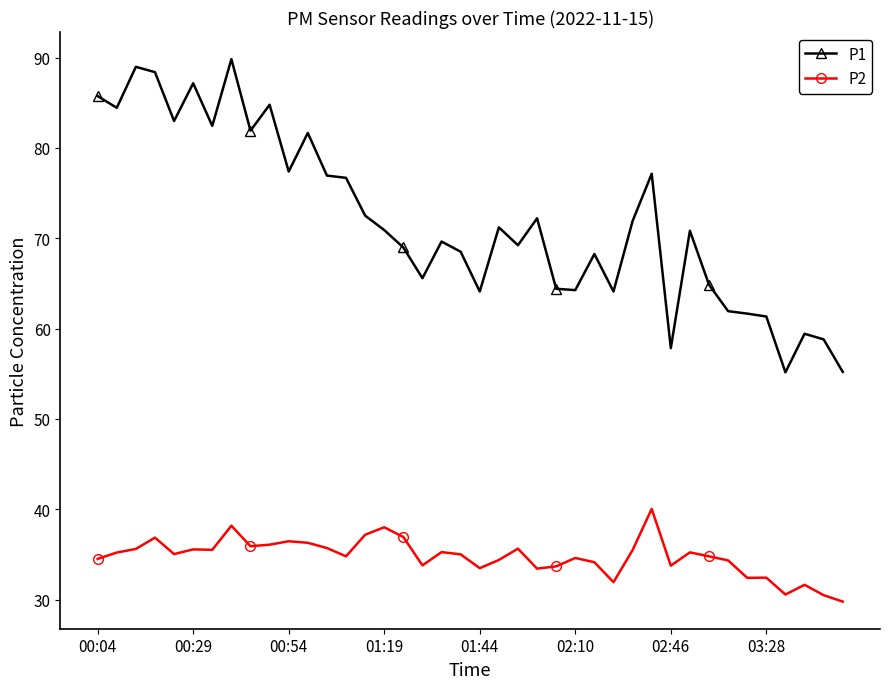

Is this an area chart (filled region under the line)?

No